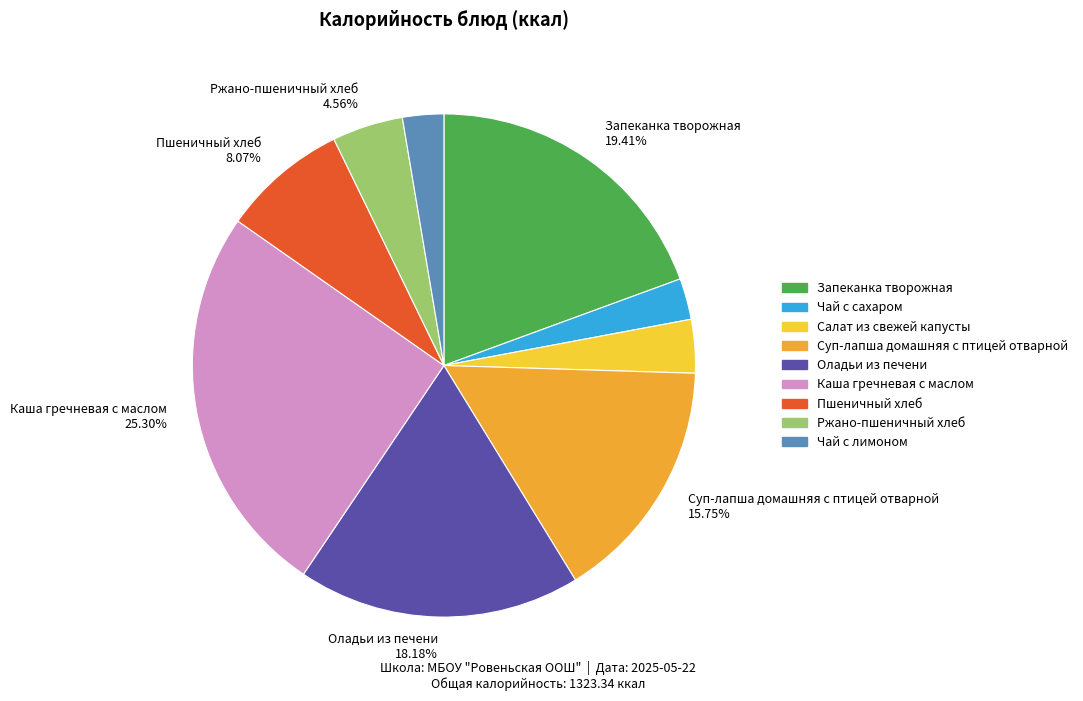

What is the ratio of the value at Салат из свежей капусты to the value at Чай с сахаром?

1.3